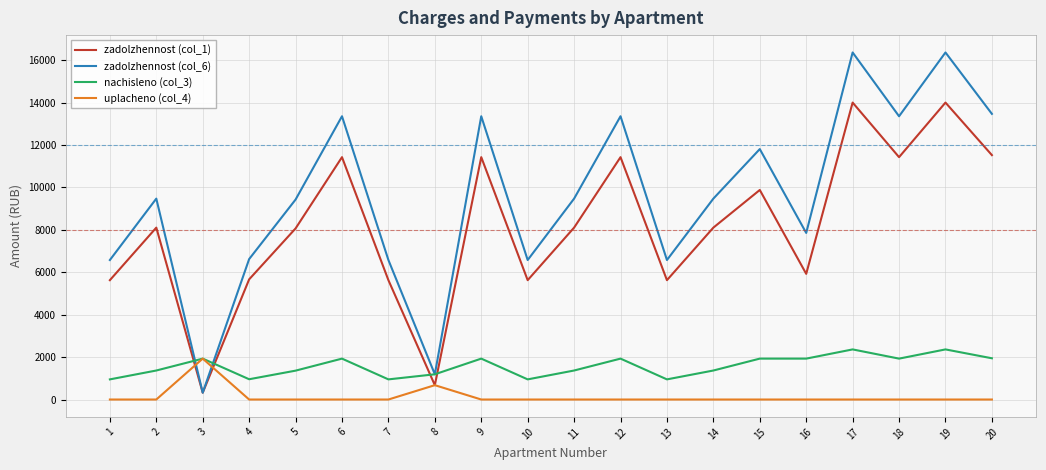

Rank the series at 6 from highest to lowest value.

zadolzhennost (col_6), zadolzhennost (col_1), nachisleno (col_3), uplacheno (col_4)